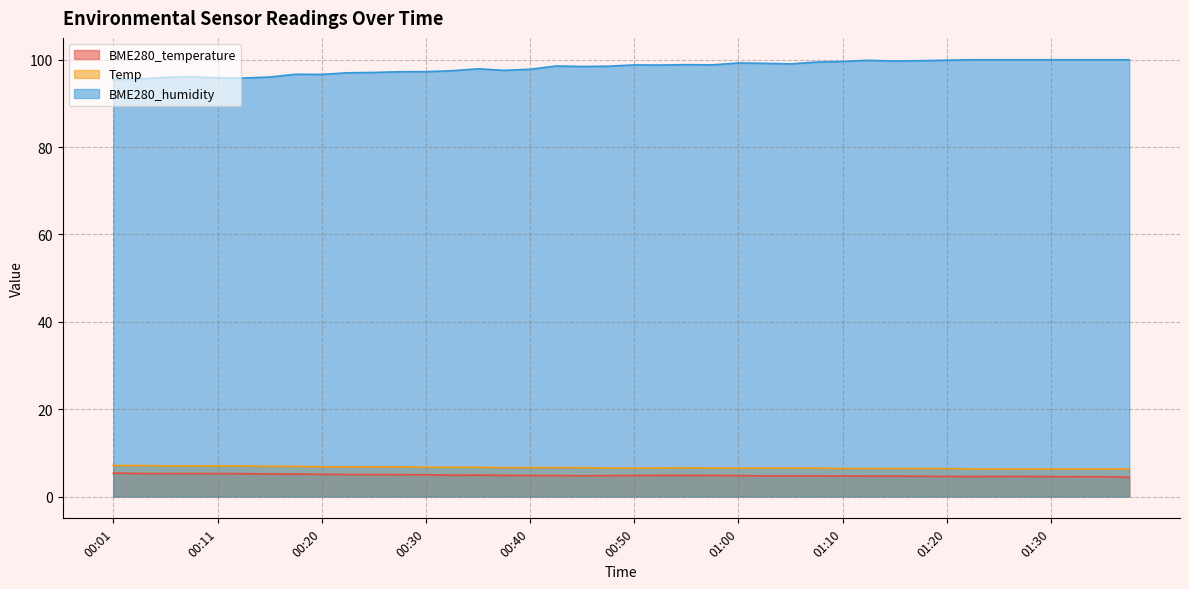

True or false: BME280_humidity and BME280_temperature intersect in this chart.

False